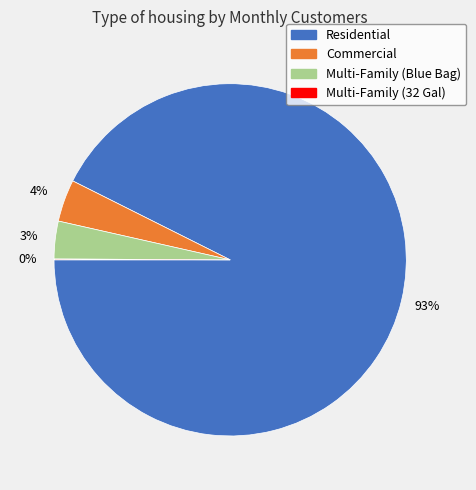

The Commercial slice represents 4% of the pie. True or false?

True